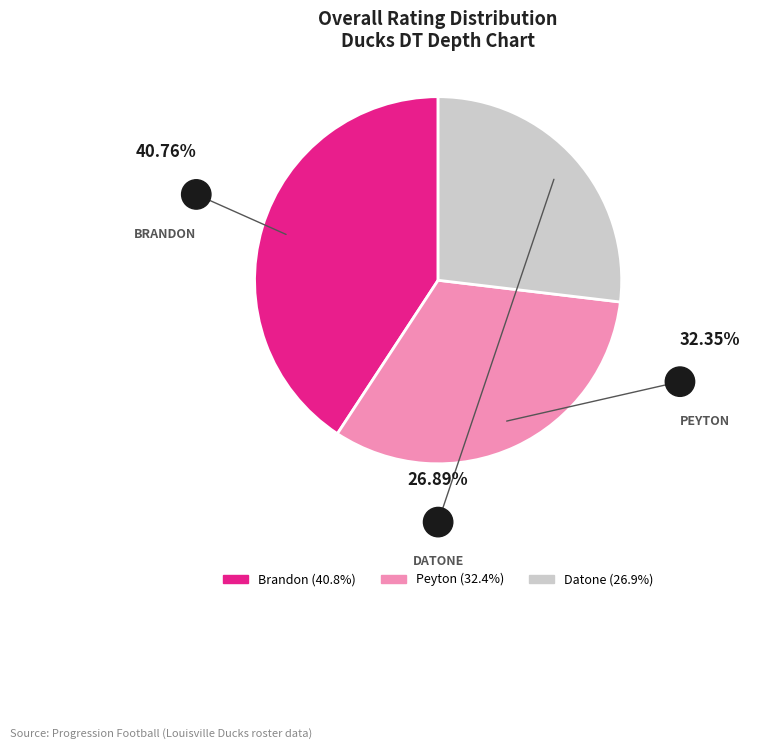

Count the number of slices in the pie.

3